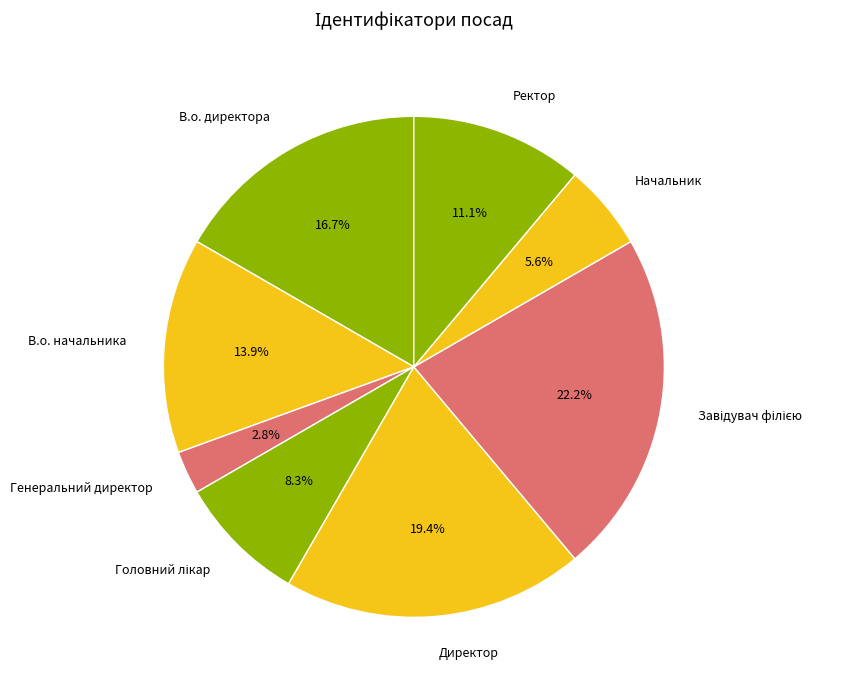

Does Ректор represent more than half of the total?

No